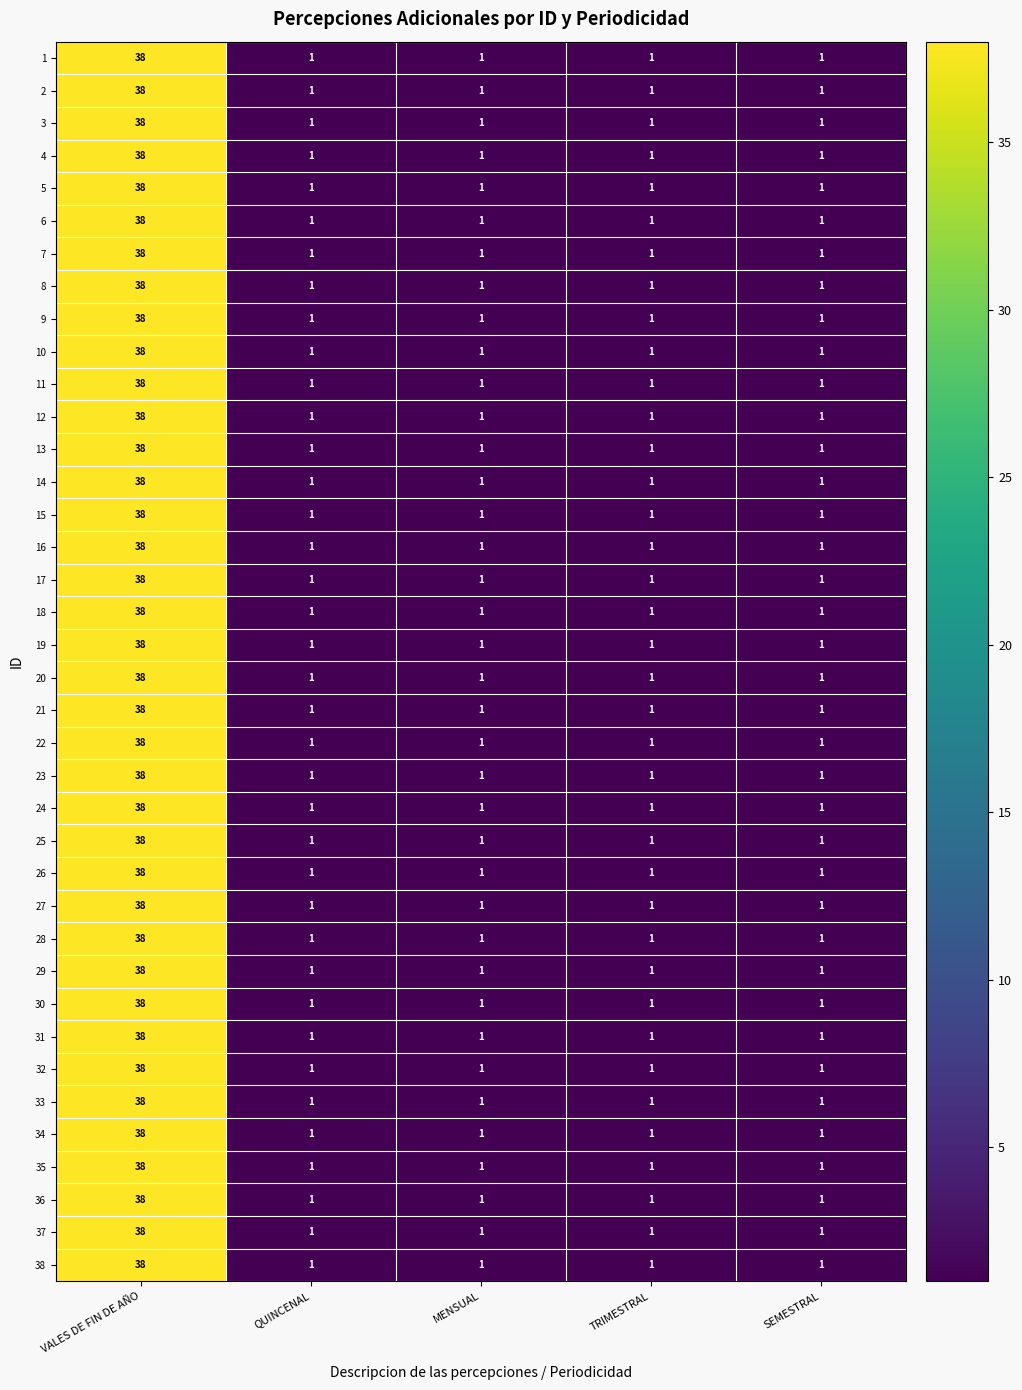

Is it true that 9 equals 1 at SEMESTRAL?

True